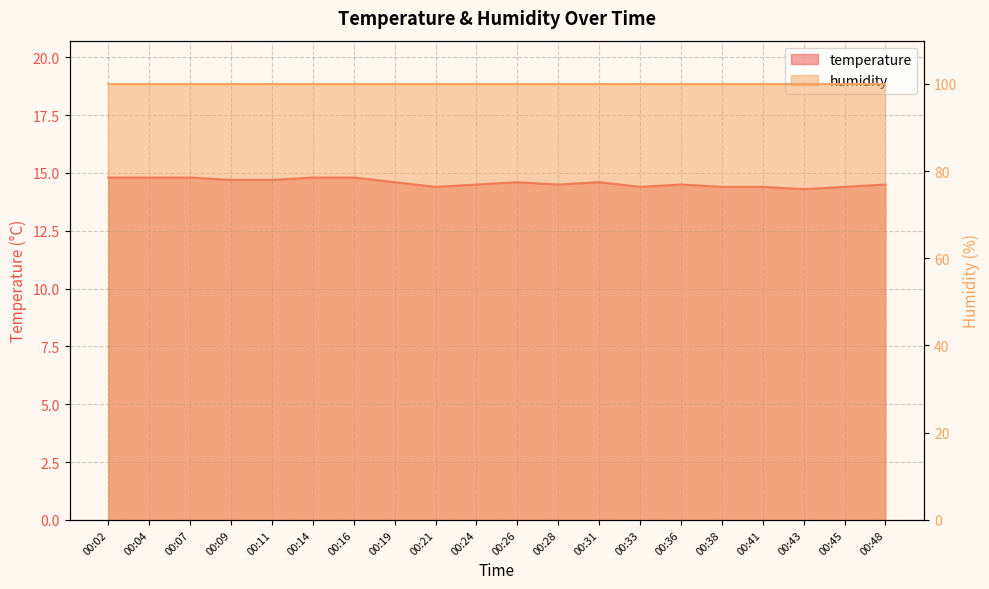

What is the greatest value displayed?

14.8